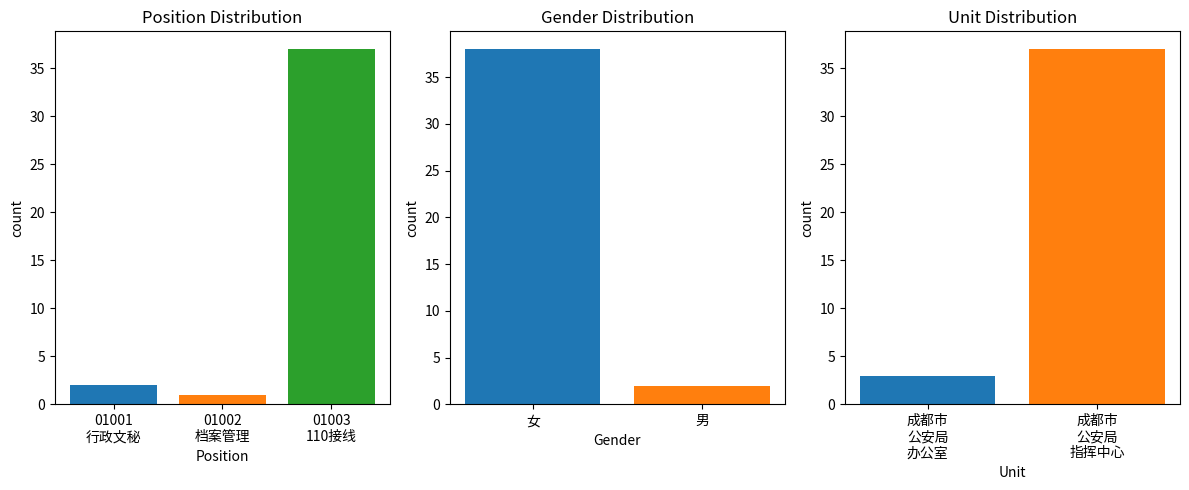

What is the sum of all values?

40